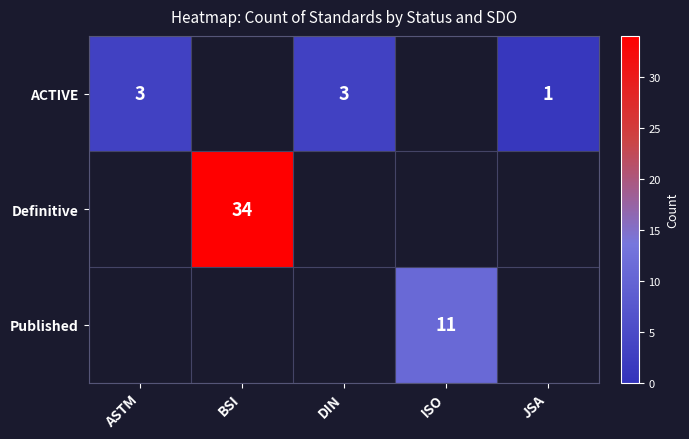

True or false: ACTIVE has a value of 3 at ASTM.

True